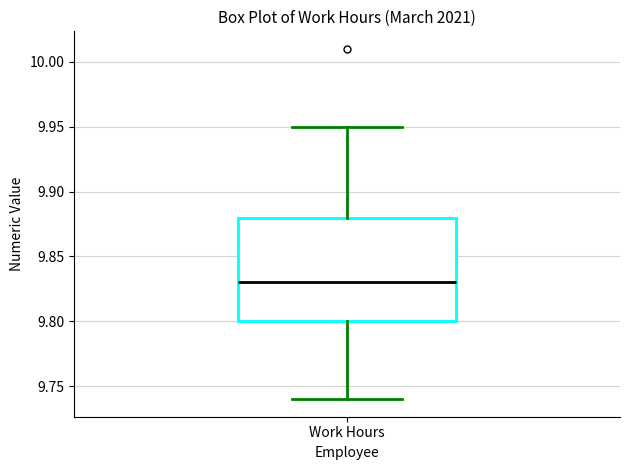

Where is the upper edge of the box for Work Hours on the y-axis? The values are not printed on the chart, so give them approximately, as read against the axis.

9.88